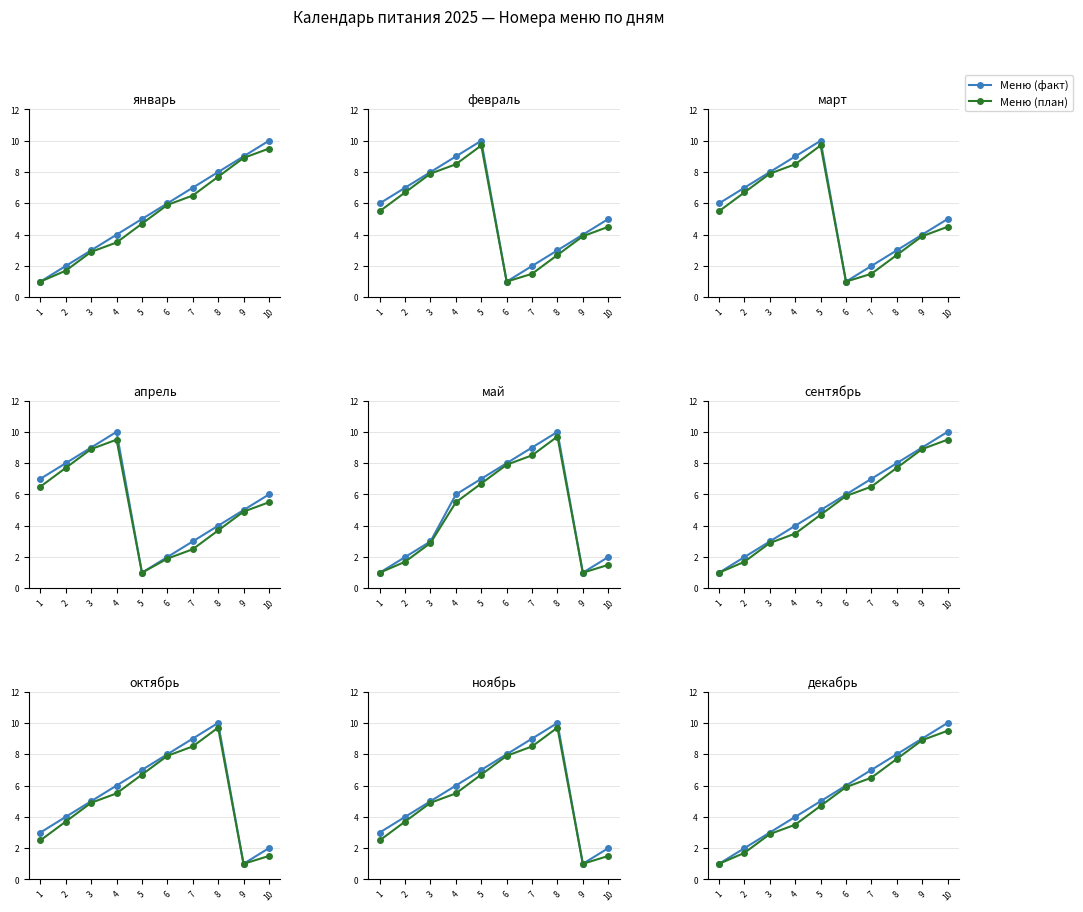

Which series has the largest range (max minus min)?

Меню (факт)